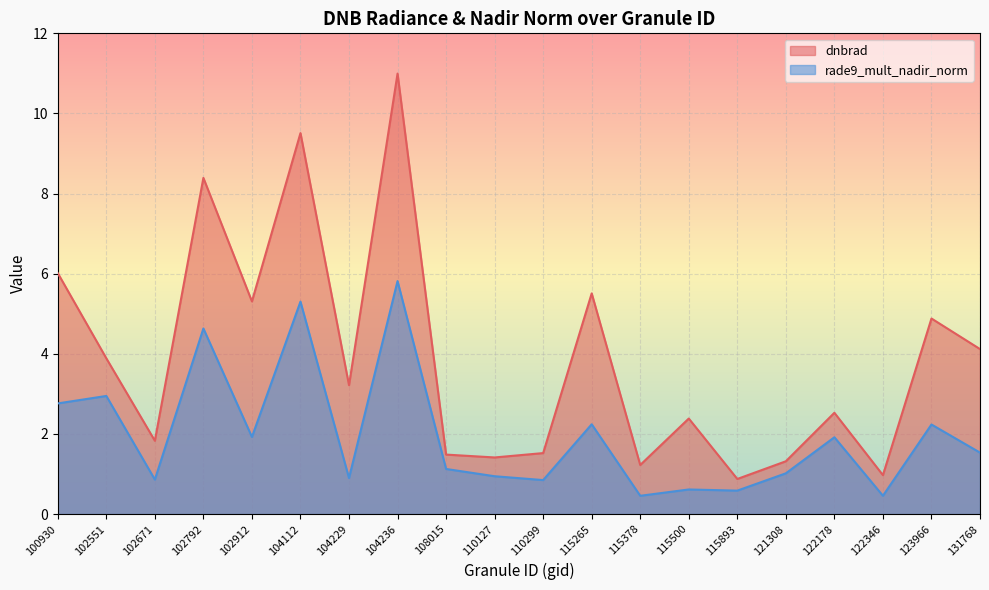

Is the value of dnbrad at 102671 greater than the value of rade9_mult_nadir_norm at 123966?

No